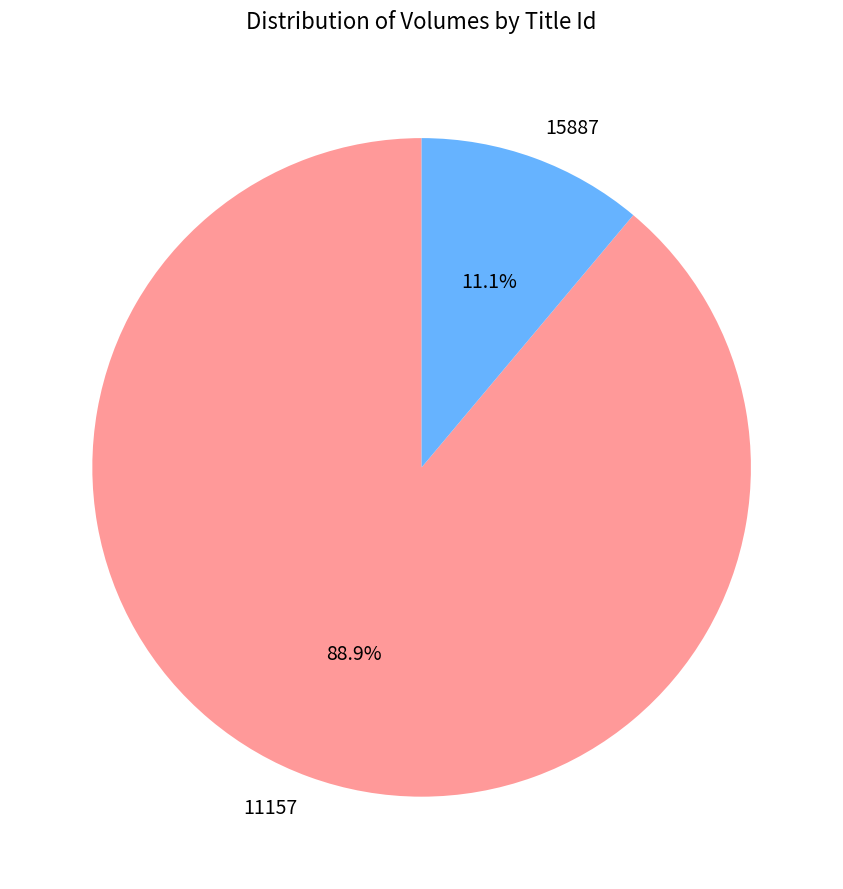

What percentage is the 15887 slice, to the nearest percent?

11%